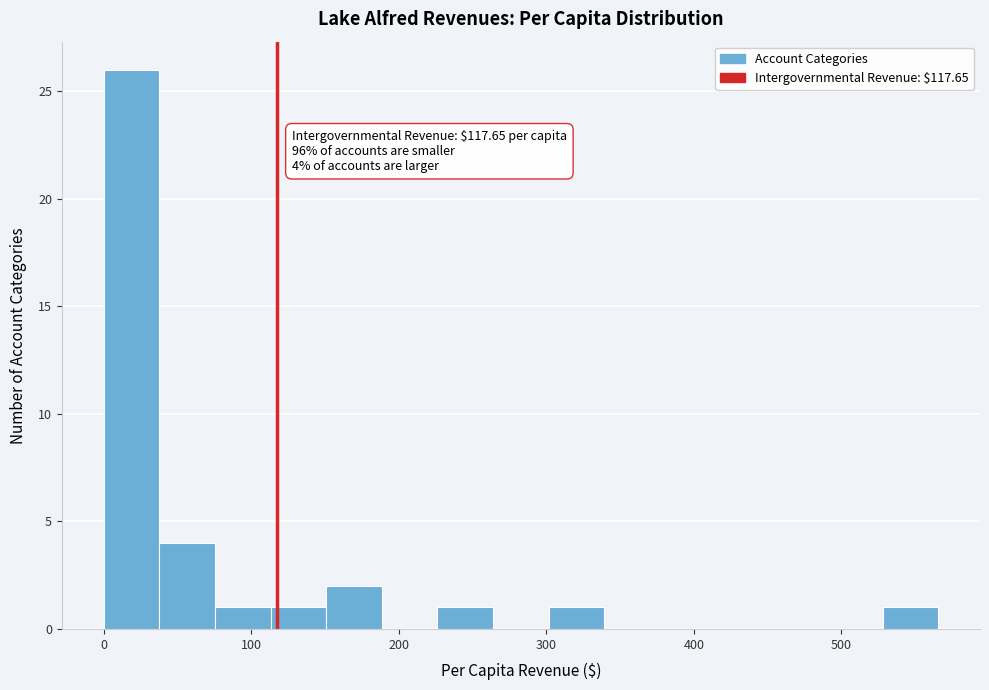

Around what value on the x-axis is the tallest bar? Give the approximate position of its centre, as read against the axis.

20